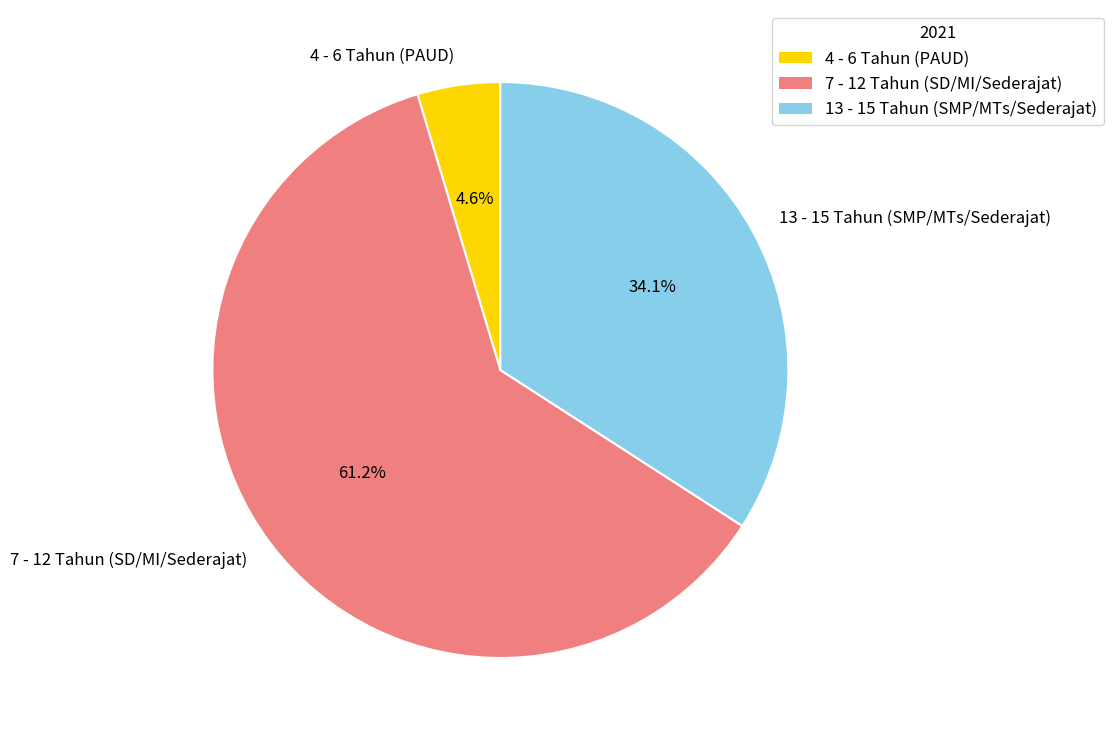

Combined, do 13 - 15 Tahun (SMP/MTs/Sederajat) and 7 - 12 Tahun (SD/MI/Sederajat) account for over 50%?

Yes